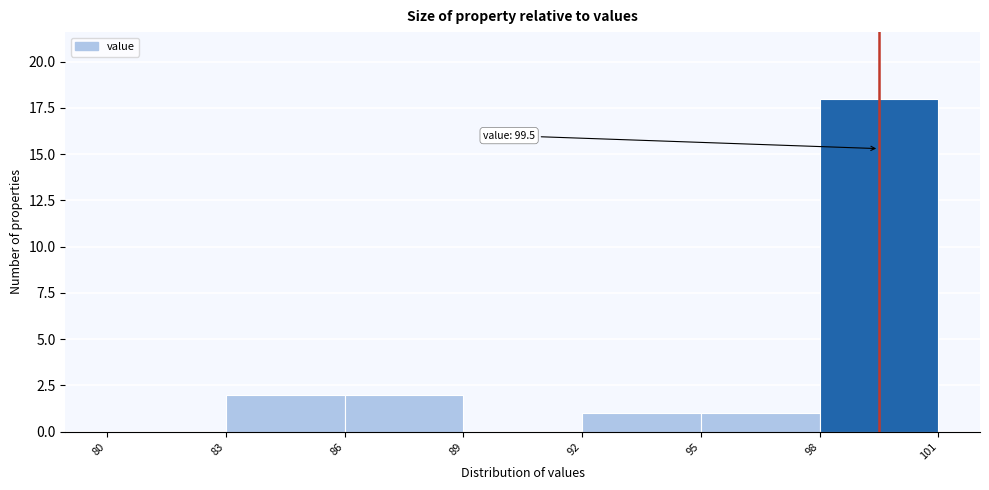

Which range on the x-axis has the tallest bar?

98 to 101